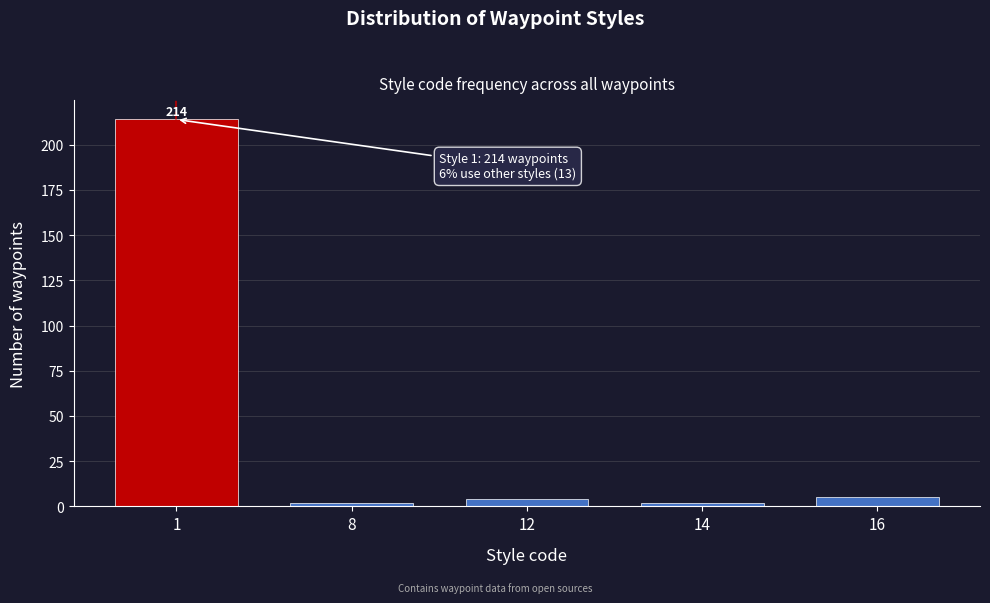

Reading left to right, what are all the values shown in this chart?

214	2	4	2	5